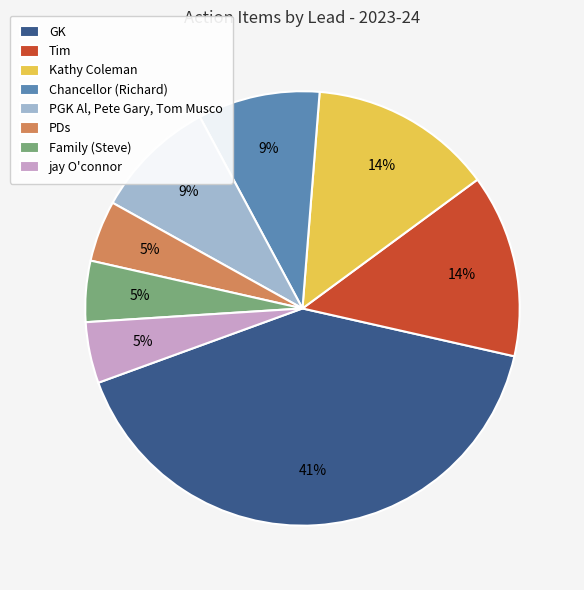

Approximately how many times larger is the value at PDs compared to Family (Steve)?

1.0